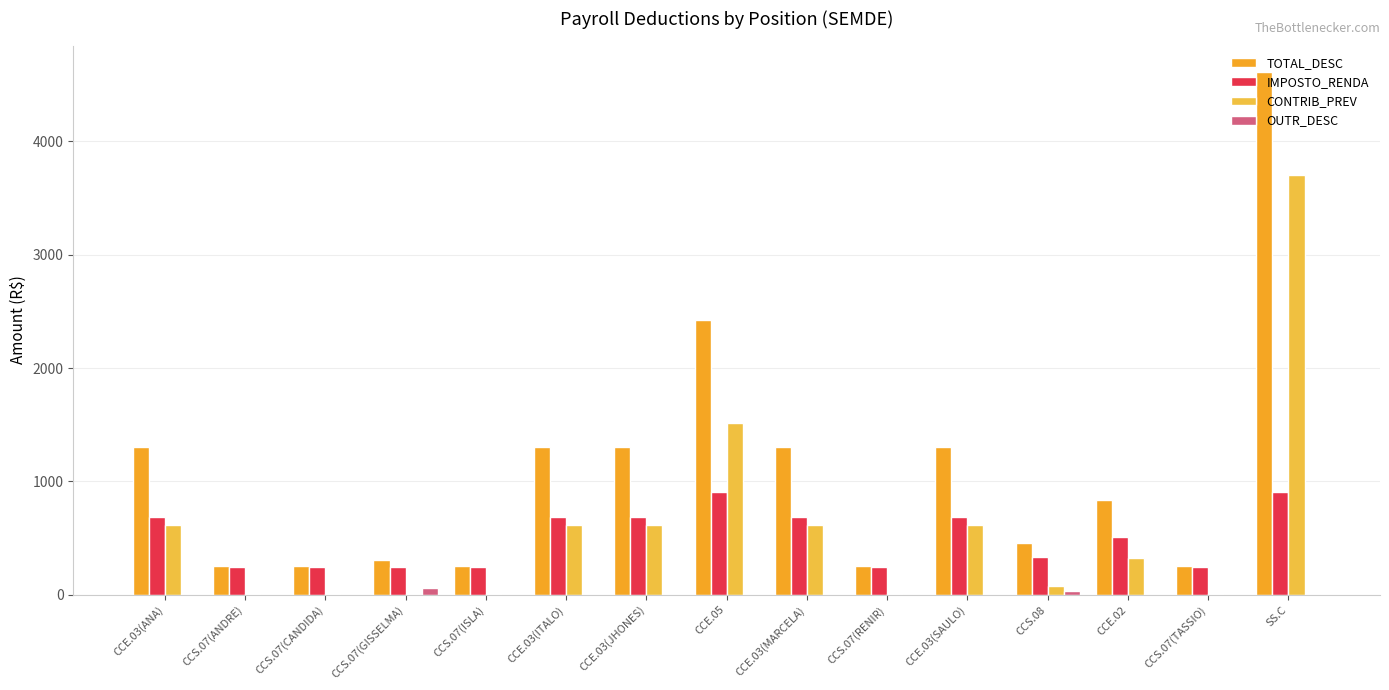

What is the sum of all CONTRIB_PREV values?

8733.5